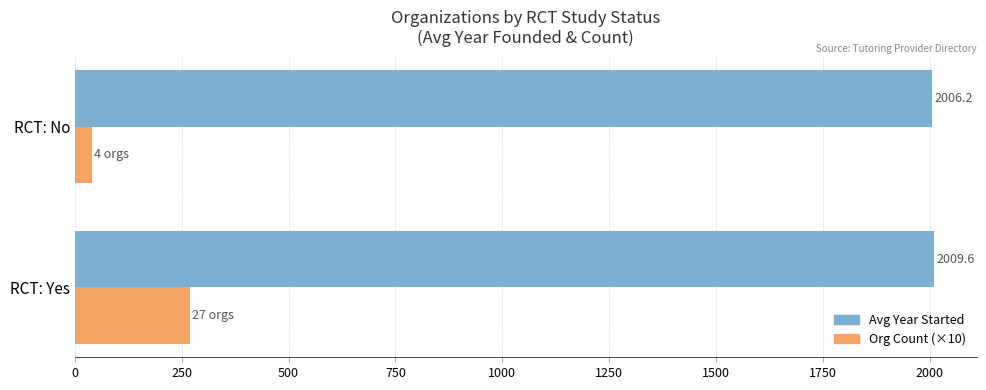

What is the minimum value for Org Count (×10)?

40.0